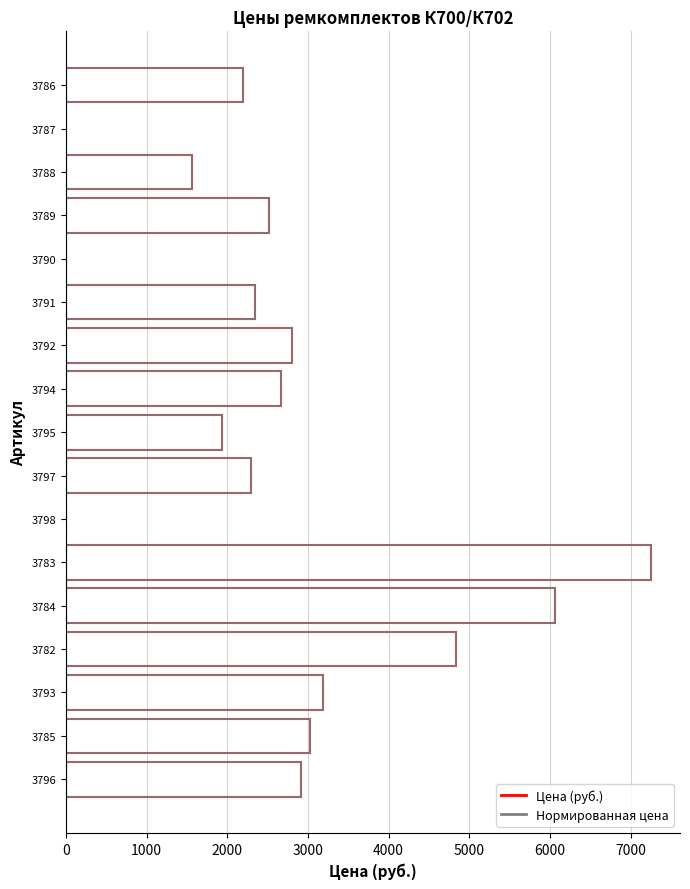

Are the bars grouped side by side (vs. stacked)?

Yes